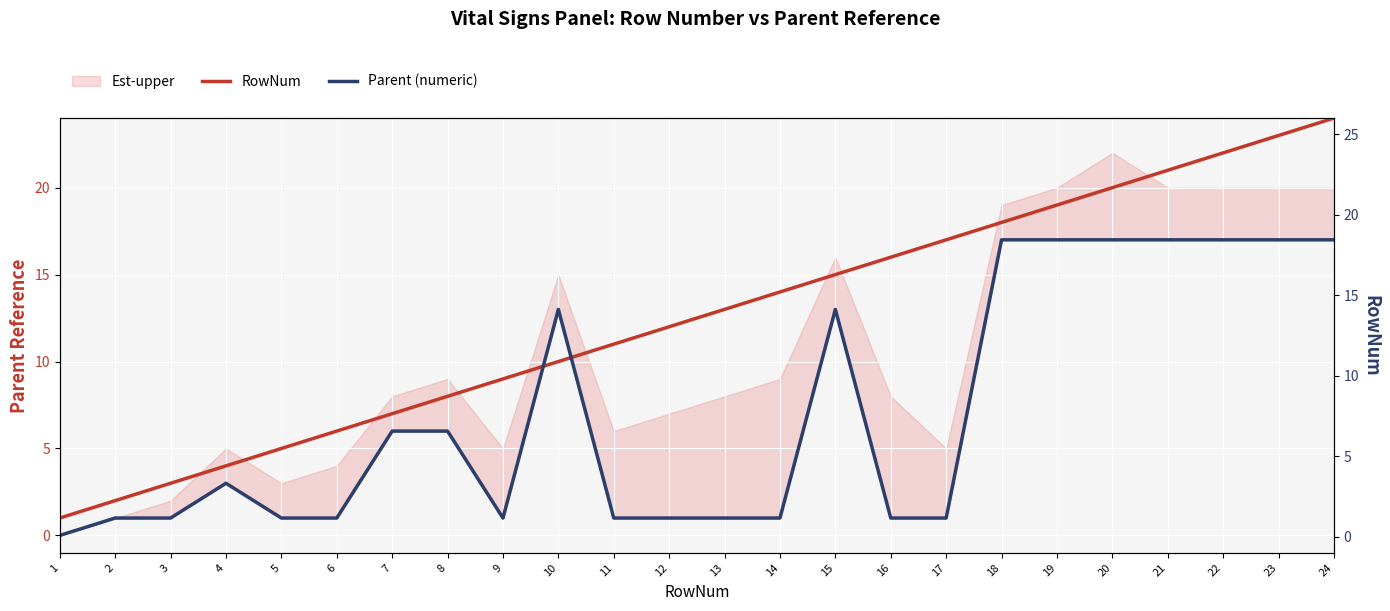

How many values in the RowNum series are below 13?

12